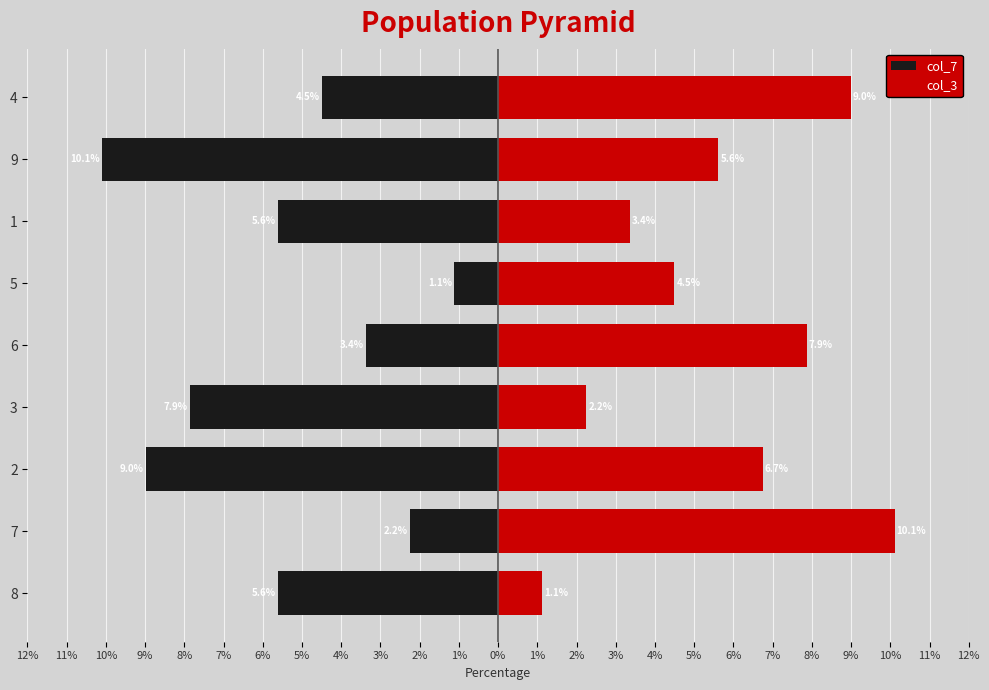

Which series changed the most between 2 and 9?

col_3